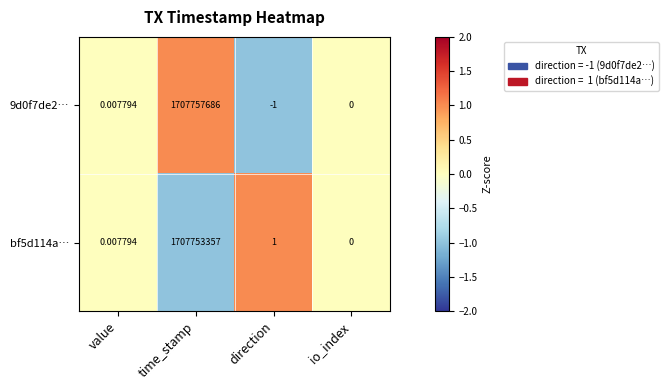

Is the value of 9d0f7de2… at time_stamp greater than the value of bf5d114a… at time_stamp?

Yes